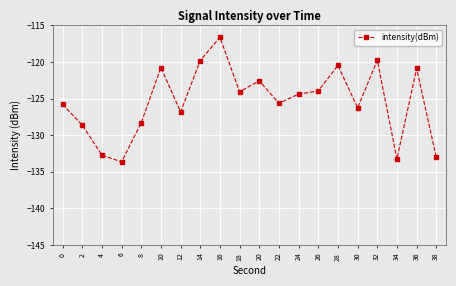

The value at 8 is -46.7. True or false?

False